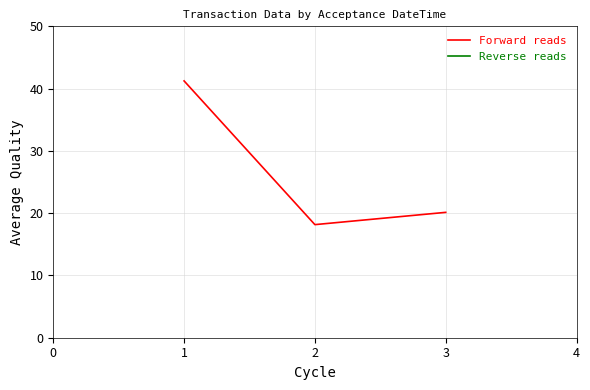

At which label is Forward reads closest to 29?

3